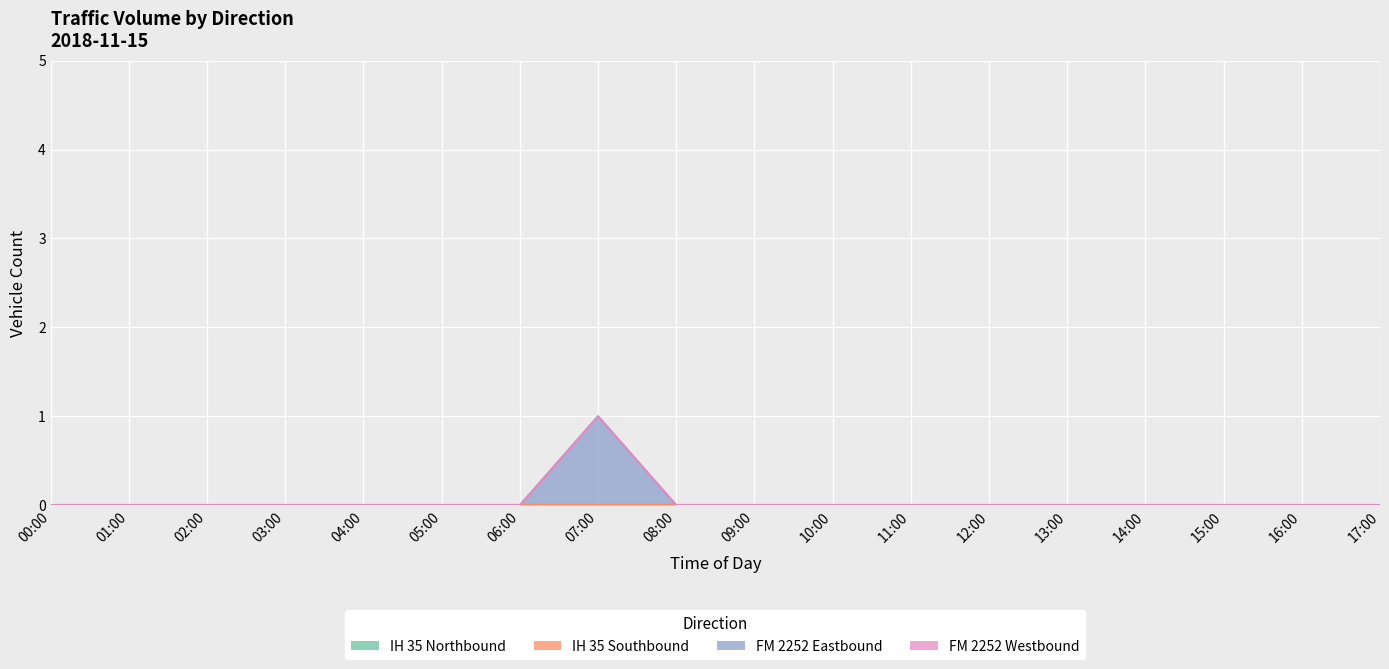

Which series changed the most between 09:00 and 17:00?

IH 35 Northbound